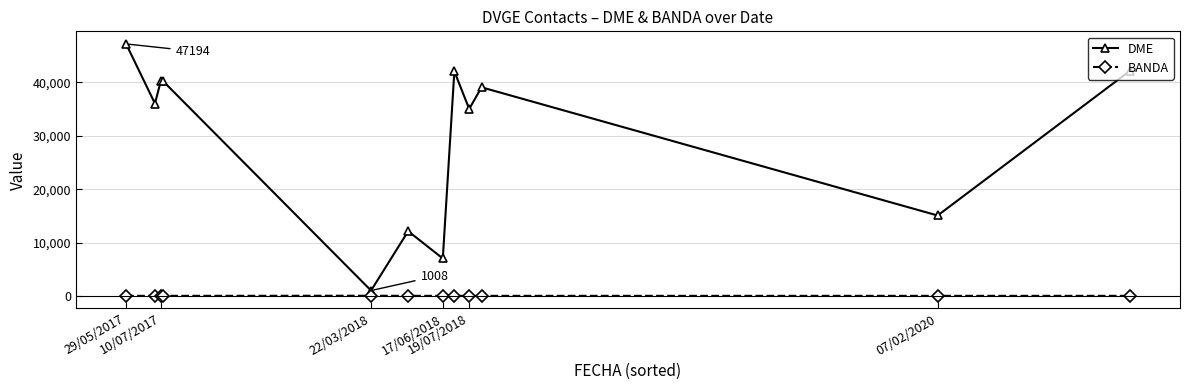

What is the difference between the maximum and minimum values in the BANDA series?

23